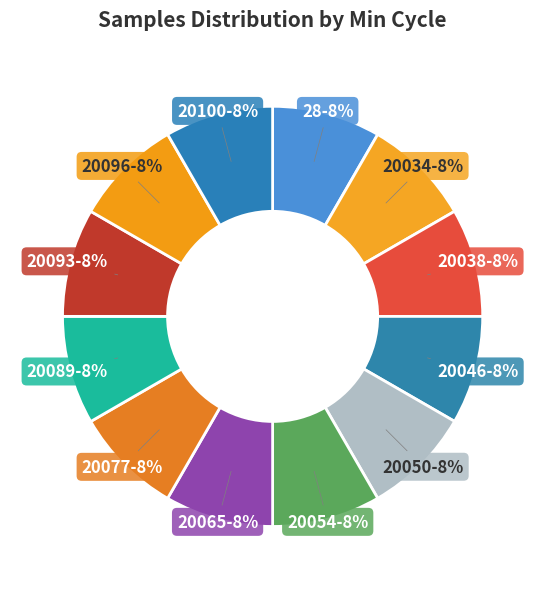

To the nearest percent, what is the combined percentage of 20096 and 20038?

17%